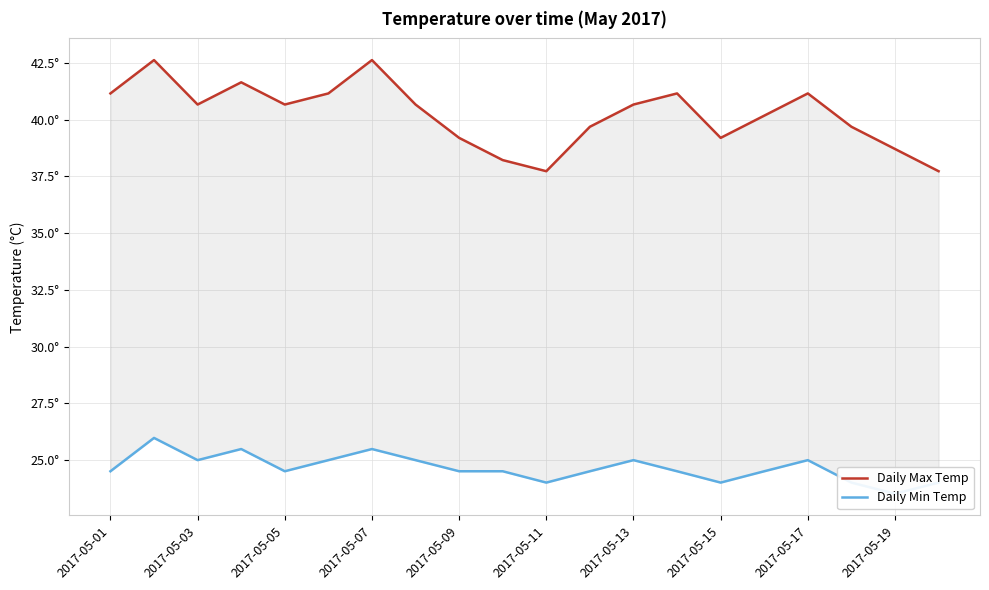

Reading right to left, extract all data points from this chart.

Daily Max Temp: 37.7	38.7	39.7	41.2	40.2	39.2	41.2	40.7	39.7	37.7	38.2	39.2	40.7	42.6	41.2	40.7	41.6	40.7	42.6	41.2
Daily Min Temp: 24.0	23.5	24.0	25.0	24.5	24.0	24.5	25.0	24.5	24.0	24.5	24.5	25.0	25.5	25.0	24.5	25.5	25.0	26.0	24.5